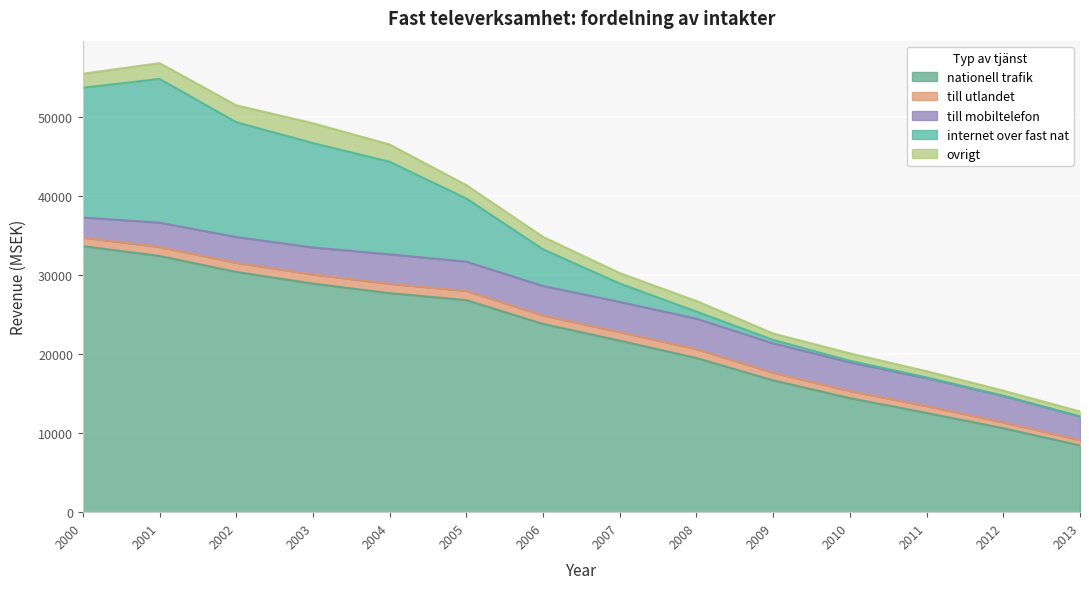

True or false: nationell trafik has more than 0 interior local peaks.

False